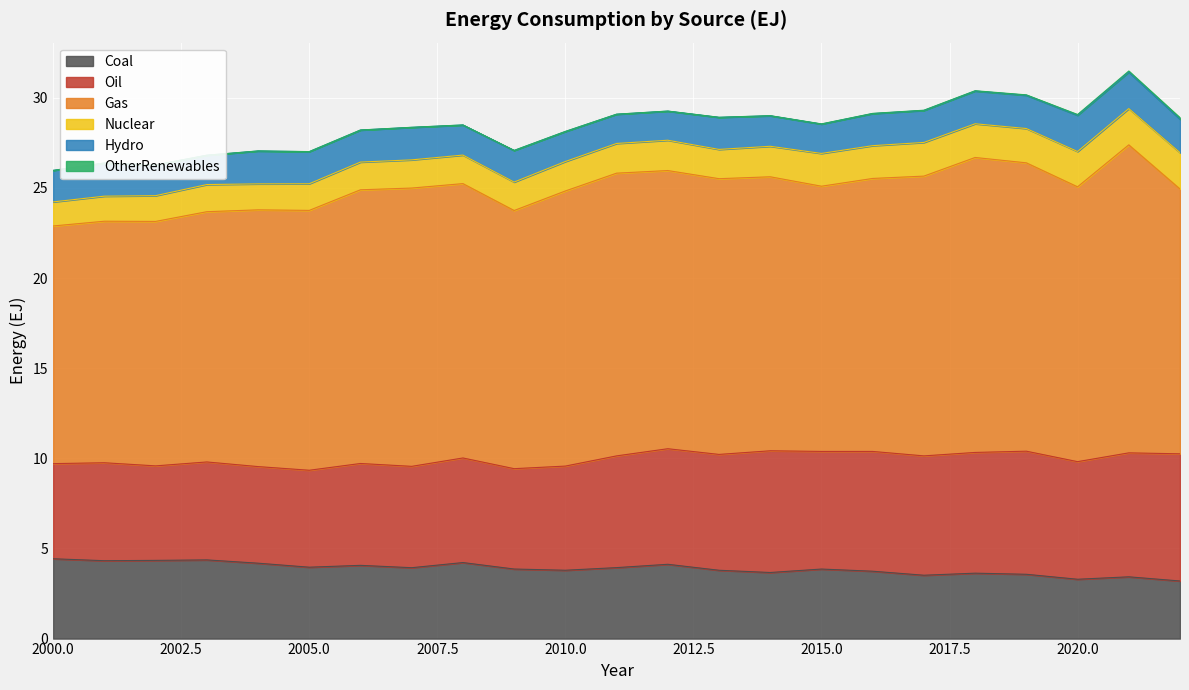

True or false: Coal has a value of 4.3 at 2001.

True